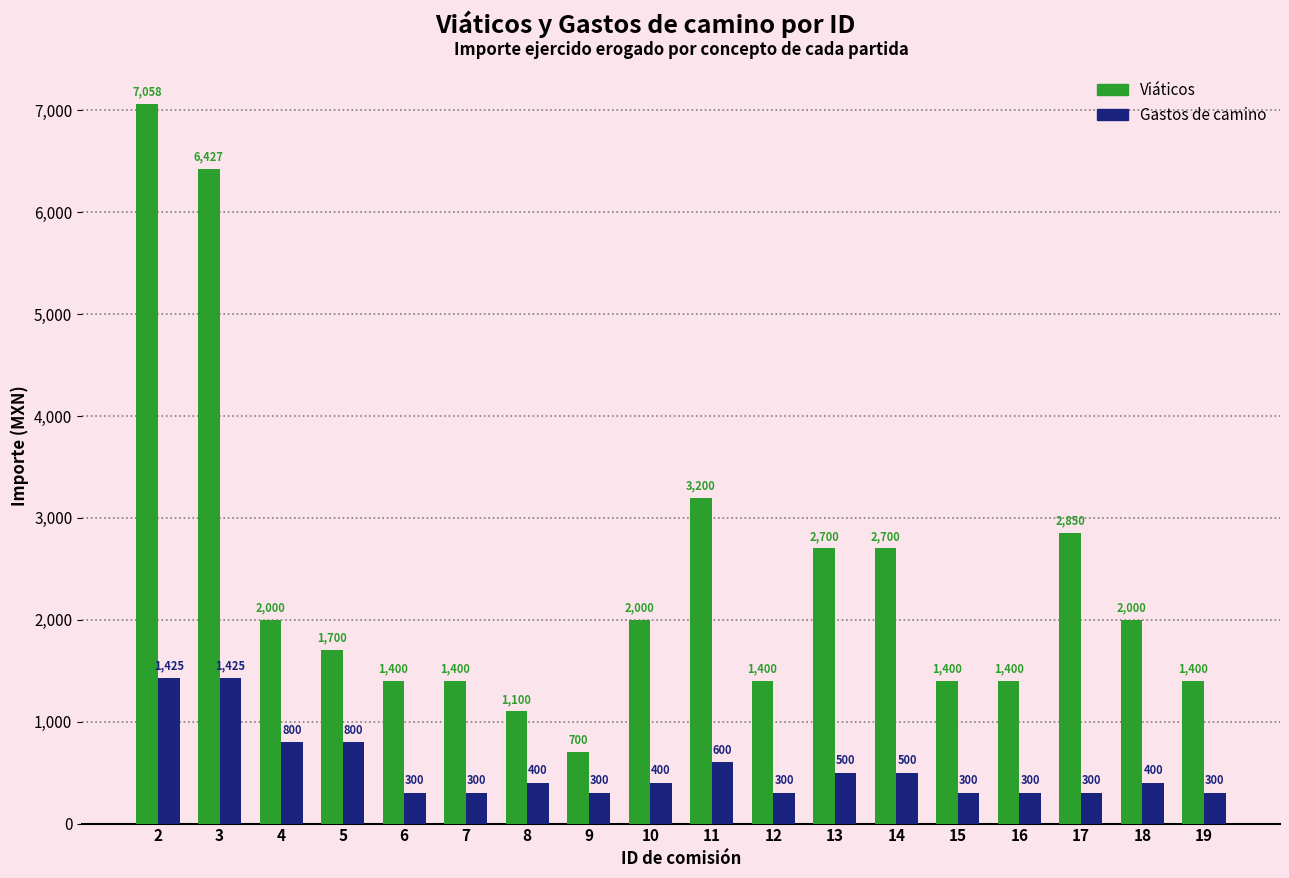

Where is Viáticos nearest to the value 3878?

11